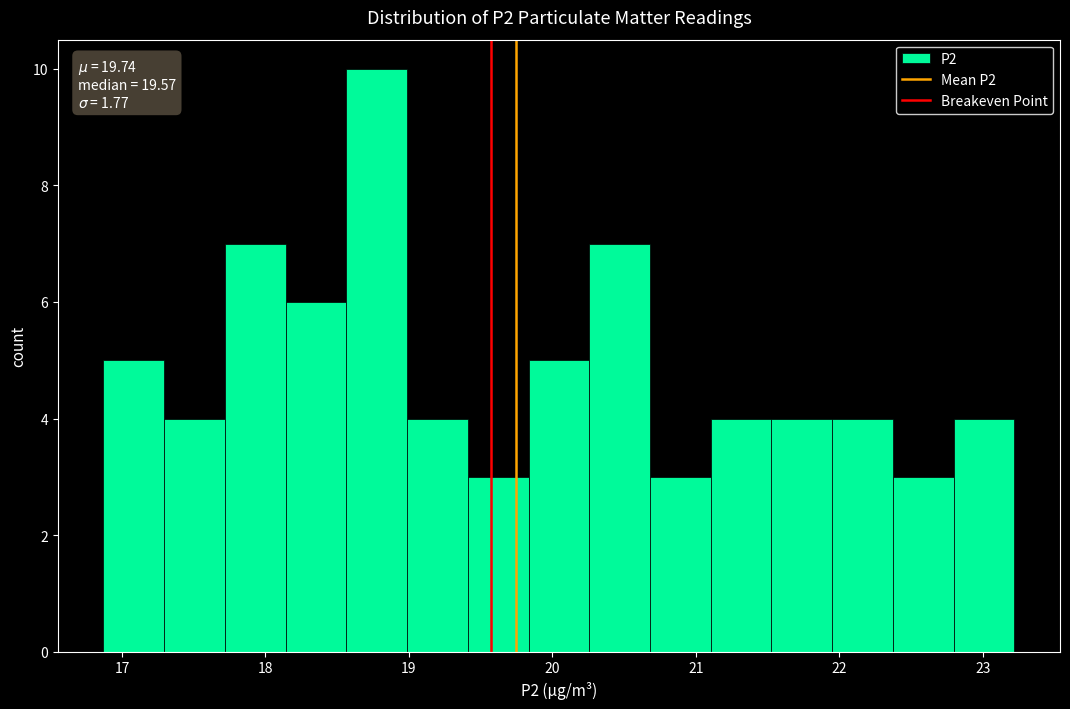

Which range on the x-axis has the tallest bar?

18.6 to 19.0